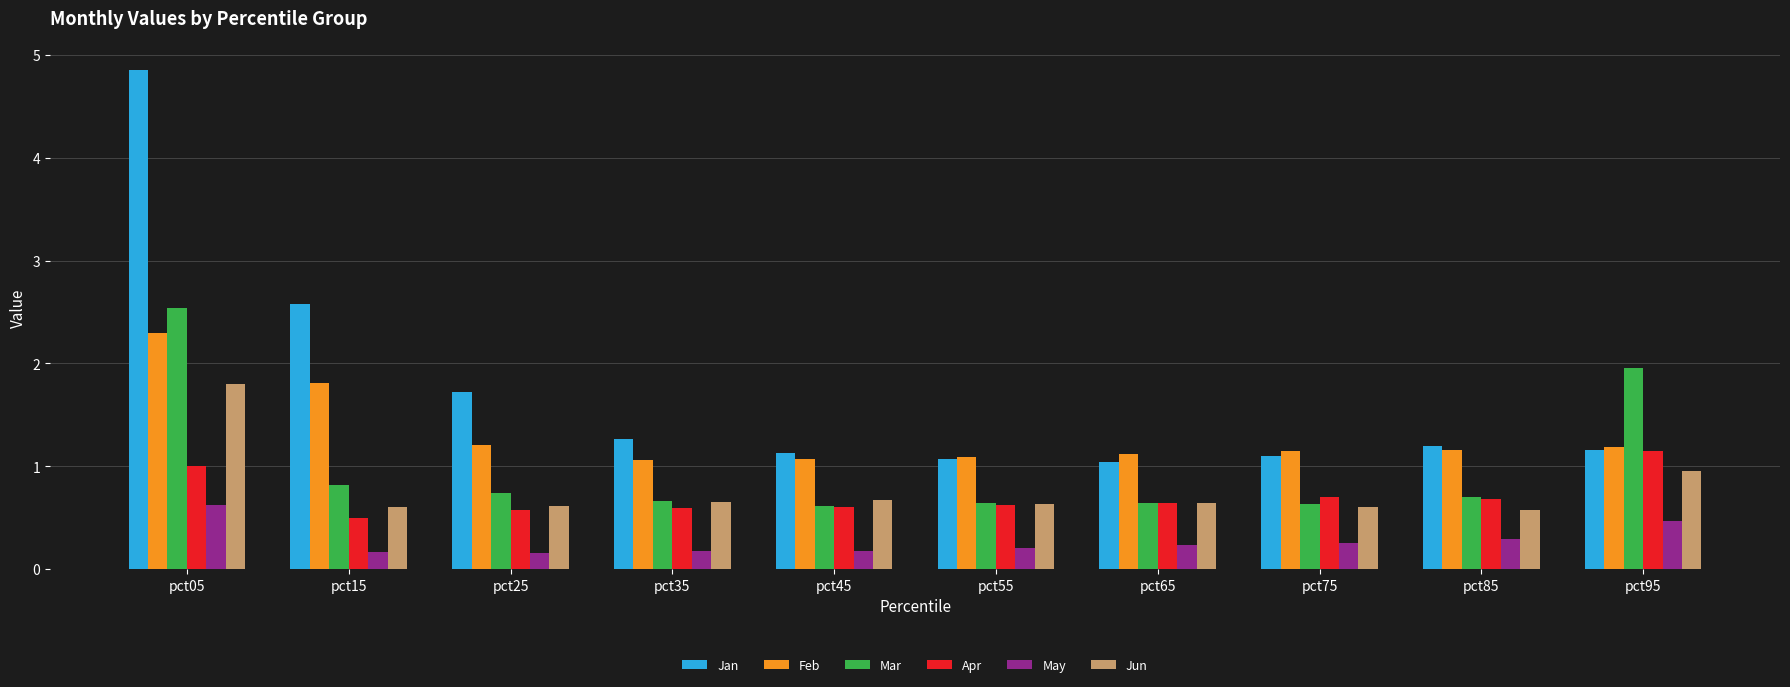

Is it true that Apr equals 0.6 at pct35?

True